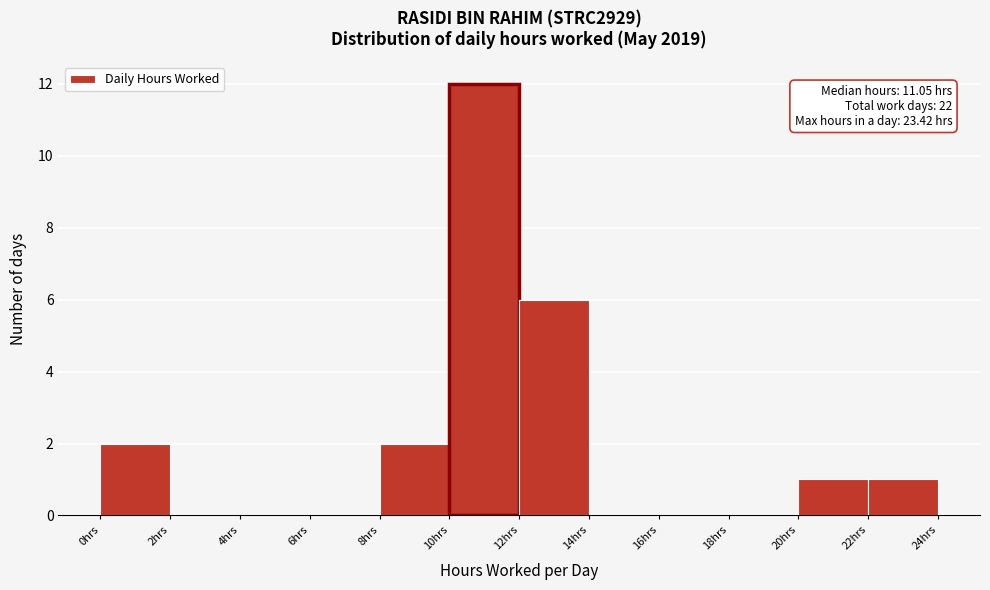

Which range on the x-axis has the tallest bar?

10 to 12